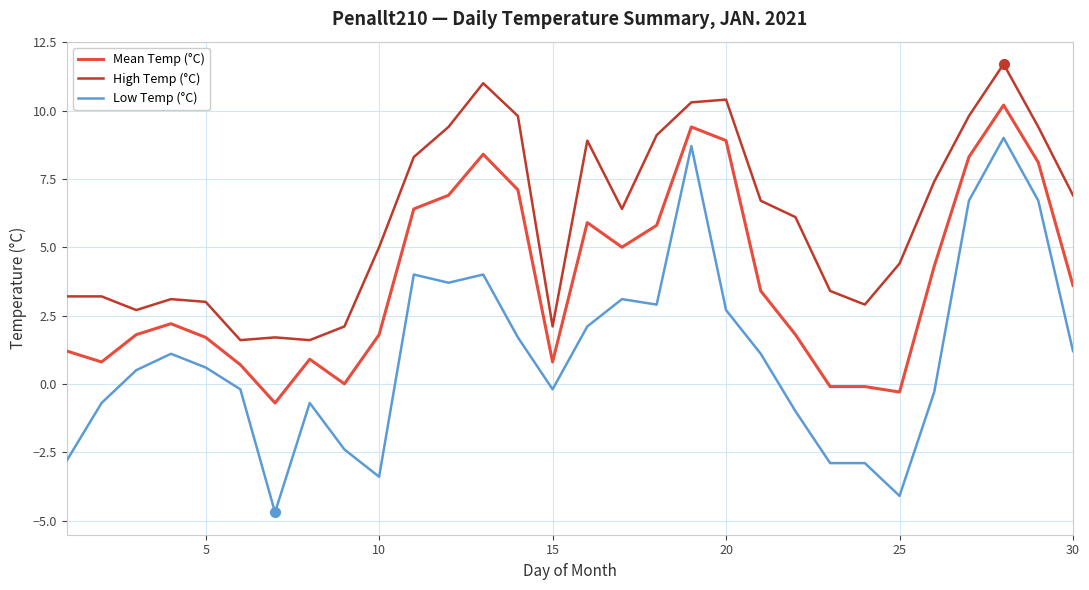

Does the chart have visible grid lines?

Yes